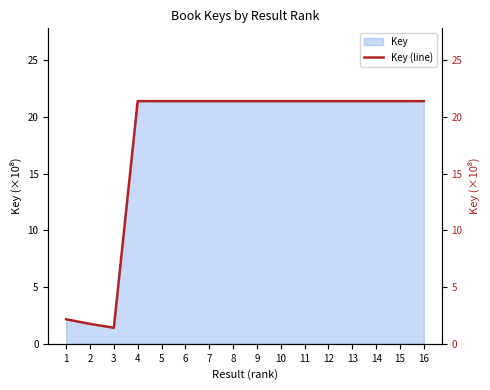

Does the chart have visible grid lines?

No